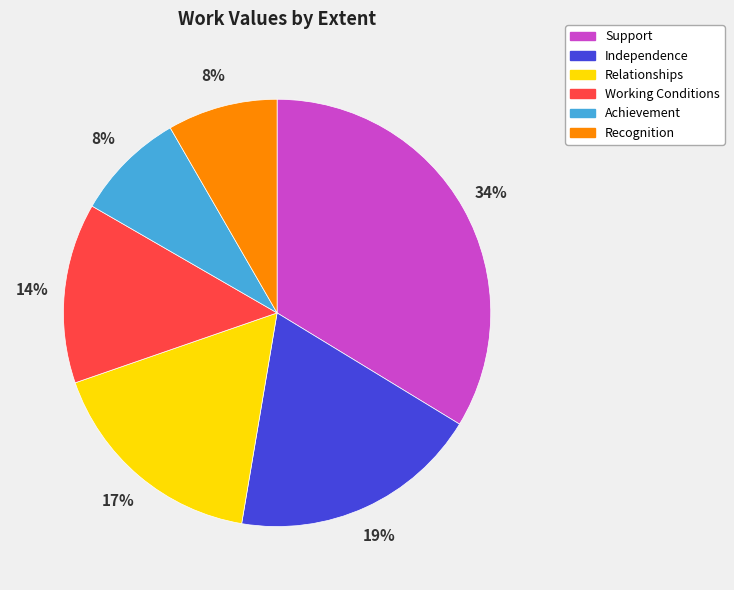

To the nearest percent, what is the difference between the Independence and Working Conditions slice percentages?

5%